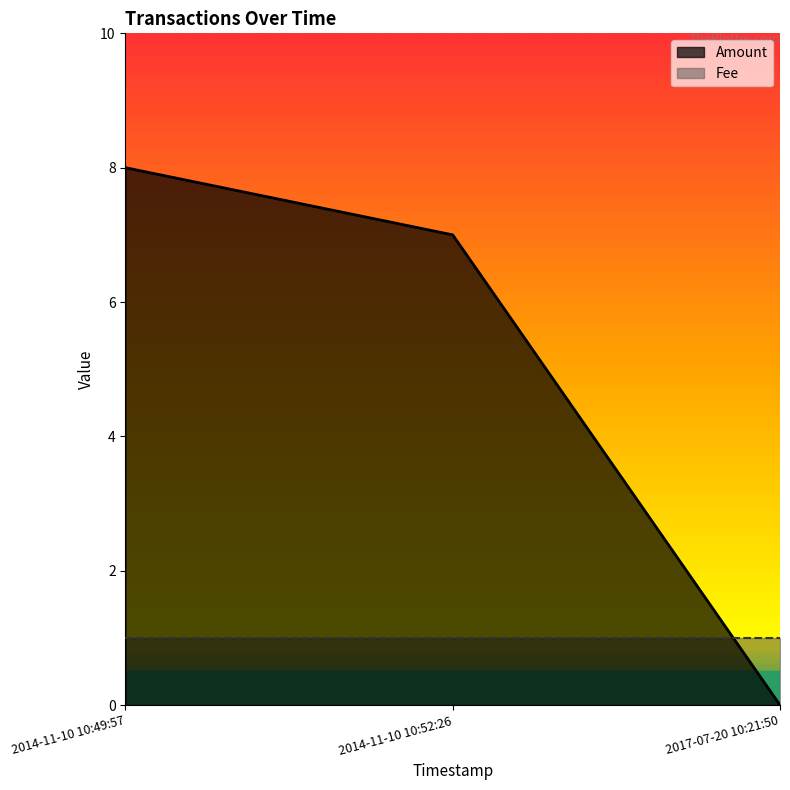

Count the number of data series in this chart.

2